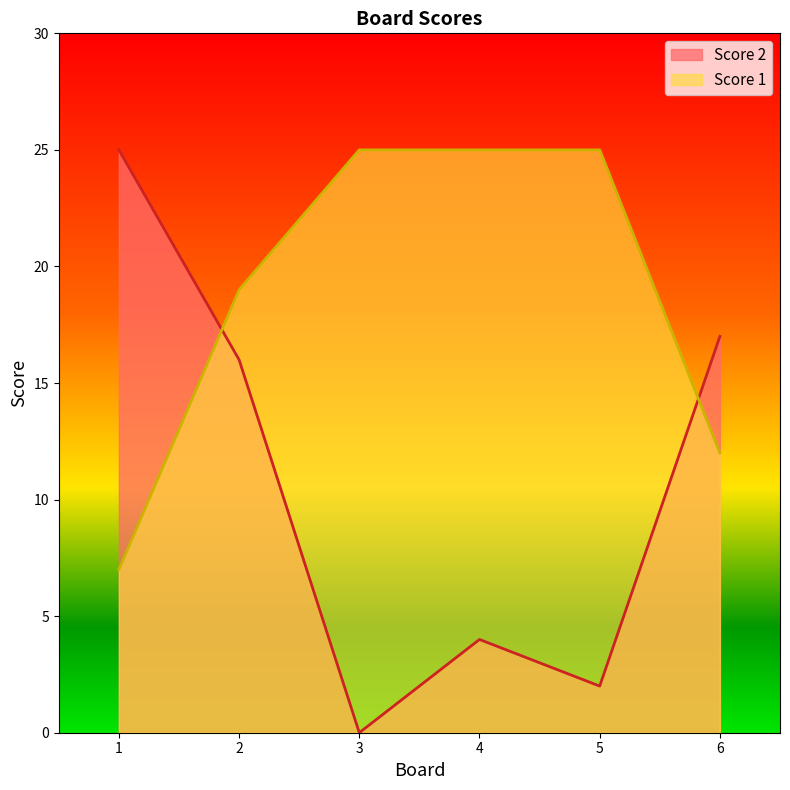

How many data points does each series have?

6